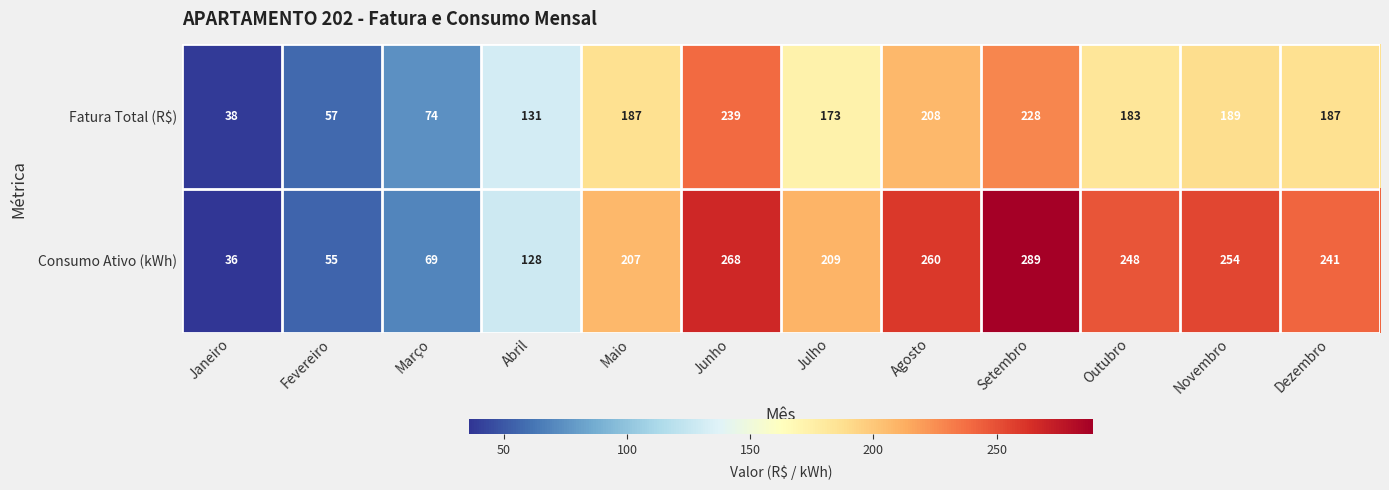

The Fatura Total (R$) series shows 59 at Abril. True or false?

False